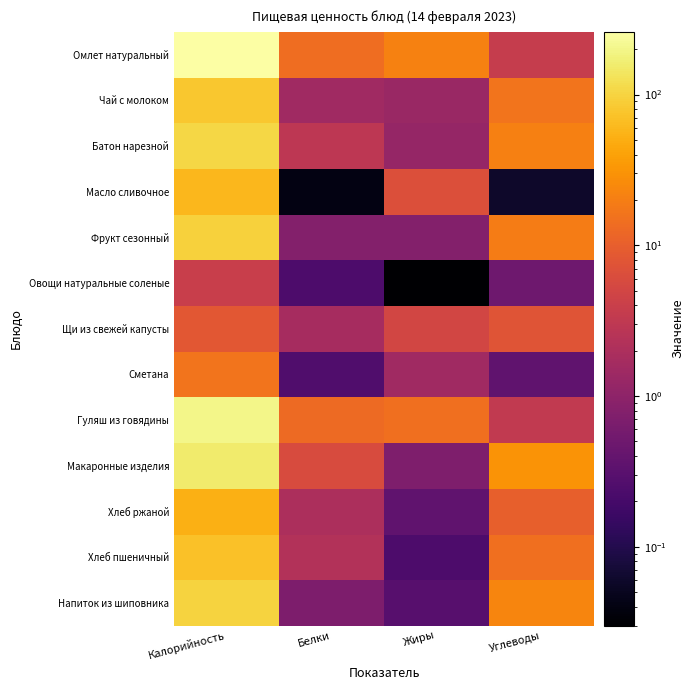

Count the number of categories in the chart.

4